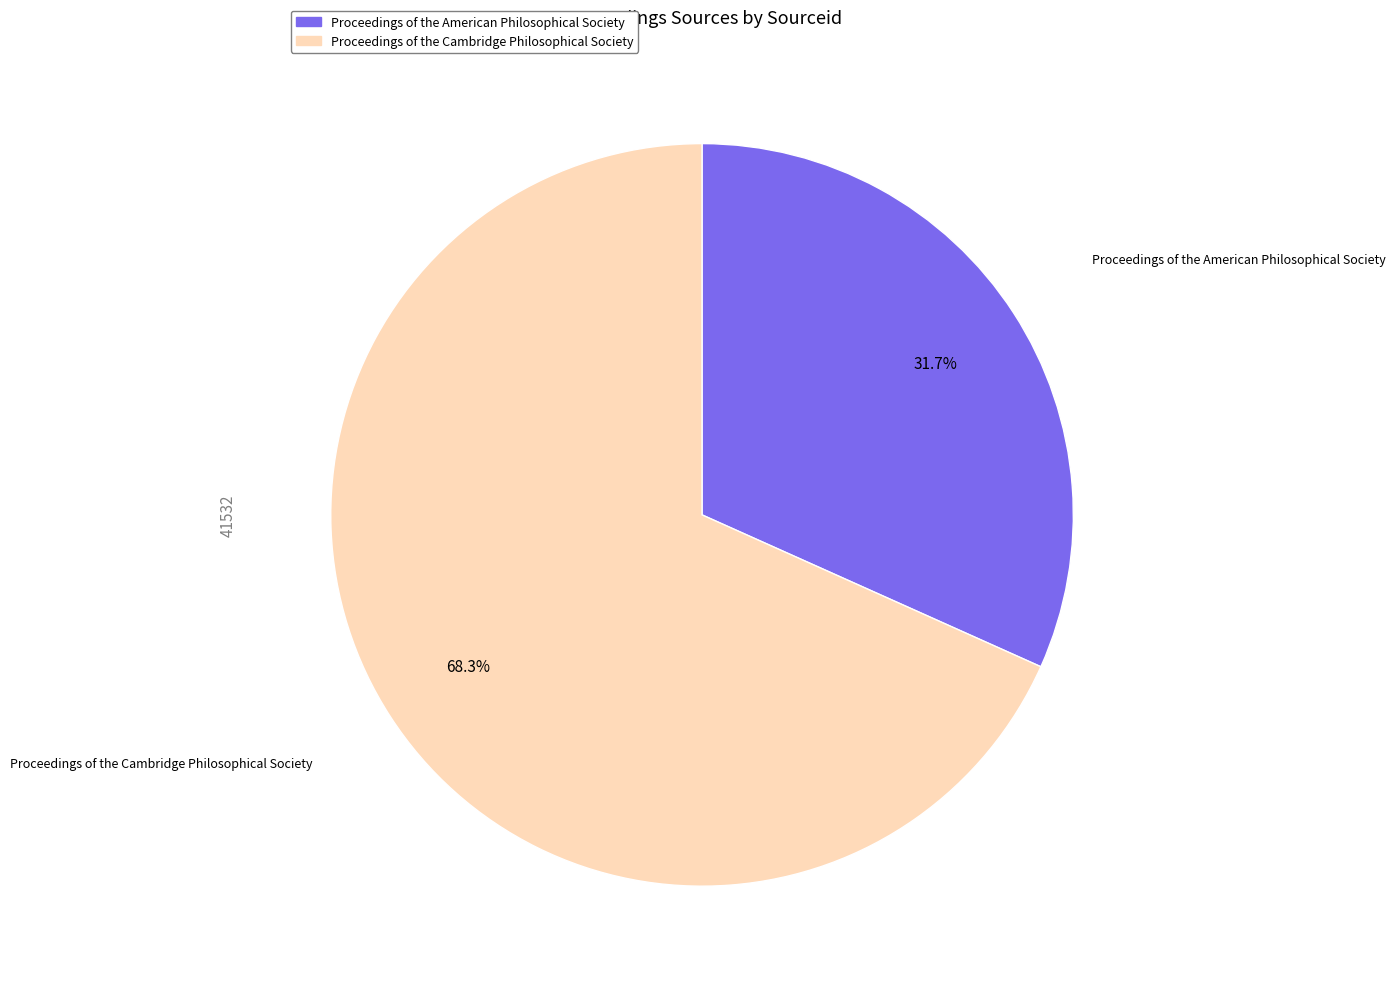

Is it true that Proceedings of the American Philosophical Society is 46% of the pie?

False